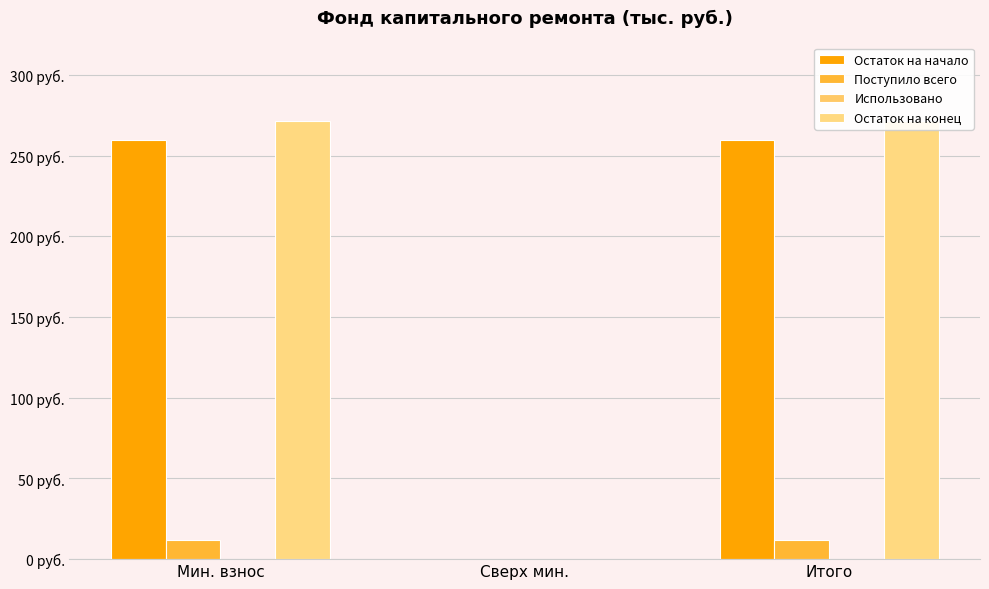

Reading left to right, what are all the values shown in this chart?

Остаток на начало: 260.0	0.0	260.0
Поступило всего: 11.7	0.0	11.7
Использовано: 0.0	0.0	0.0
Остаток на конец: 271.6	0.0	271.6